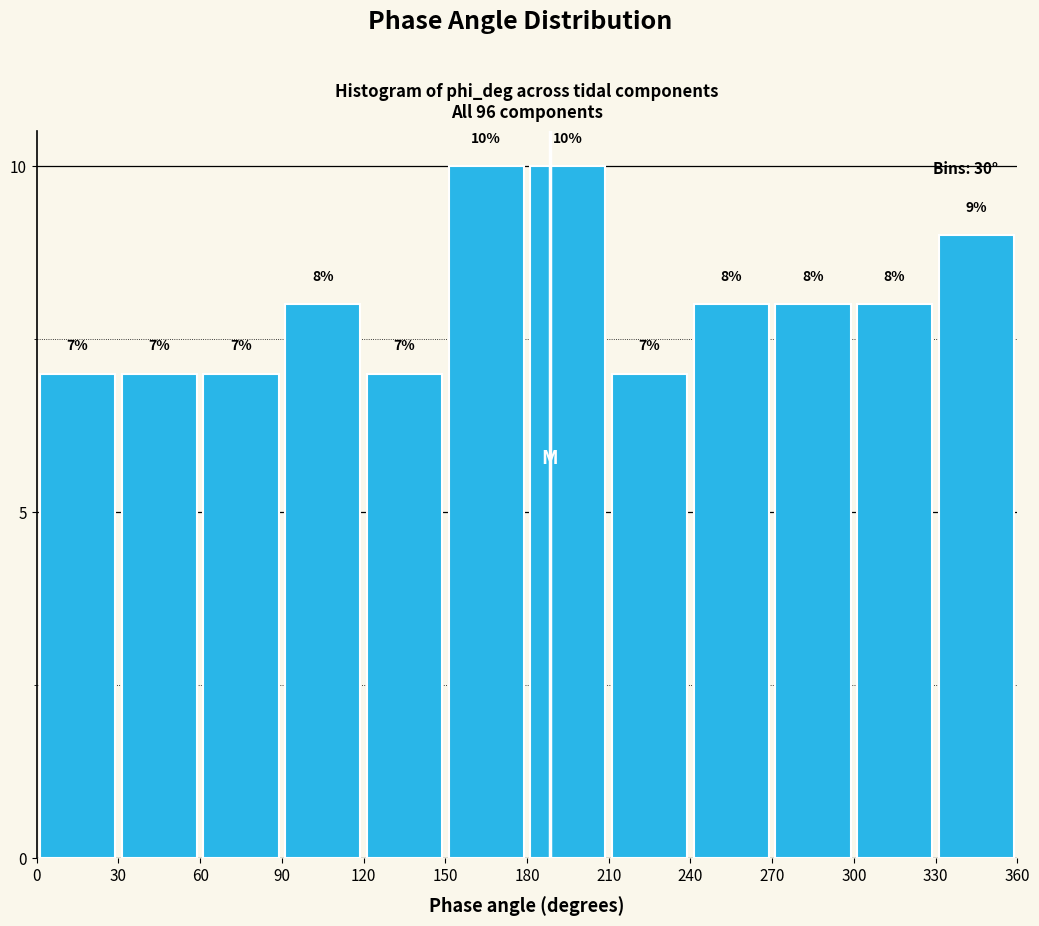

Reading left to right, transcribe this chart: for each bar, give the range it covers on the x-axis and its height.

0 to 30: 7
30 to 60: 7
60 to 90: 7
90 to 120: 8
120 to 150: 7
150 to 180: 10
180 to 210: 10
210 to 240: 7
240 to 270: 8
270 to 300: 8
300 to 330: 8
330 to 360: 9